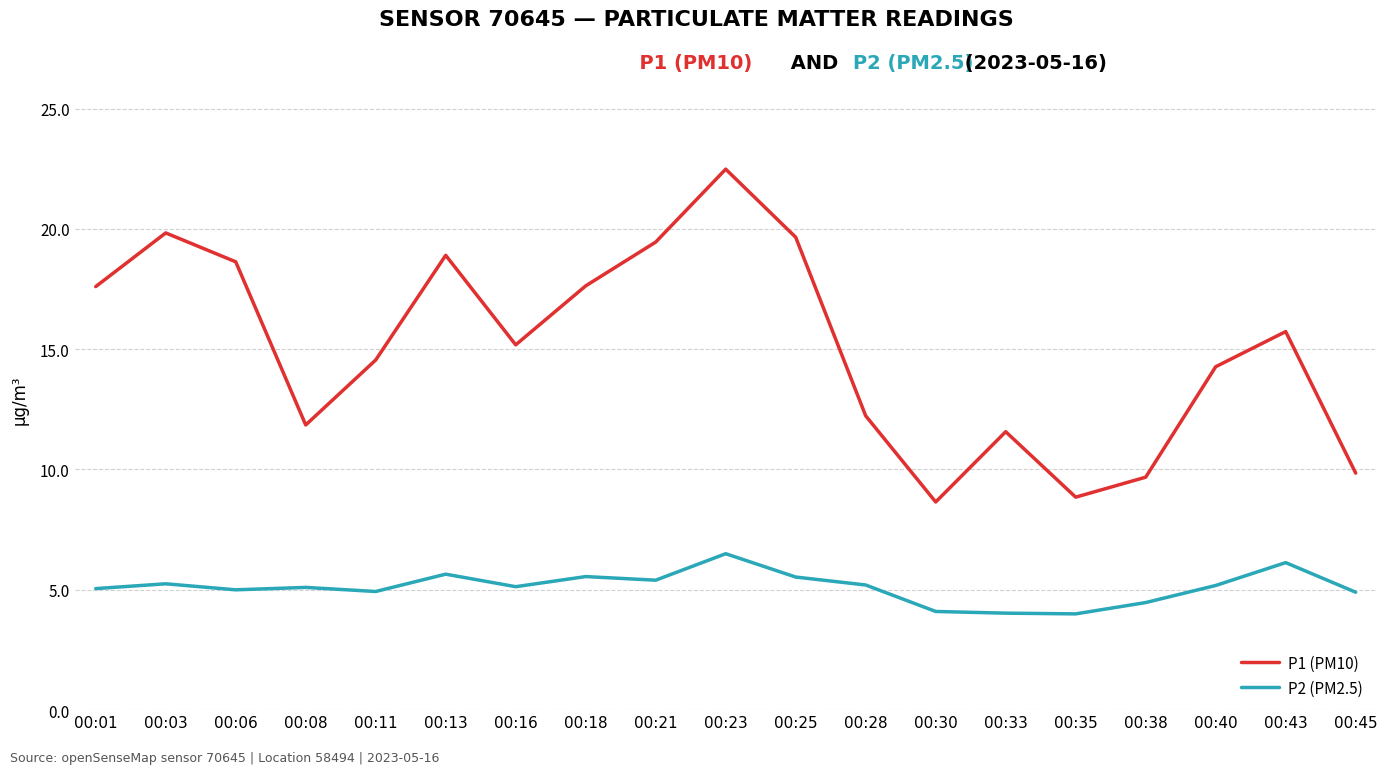

Where is the first local maximum for P1 (PM10)?

00:03